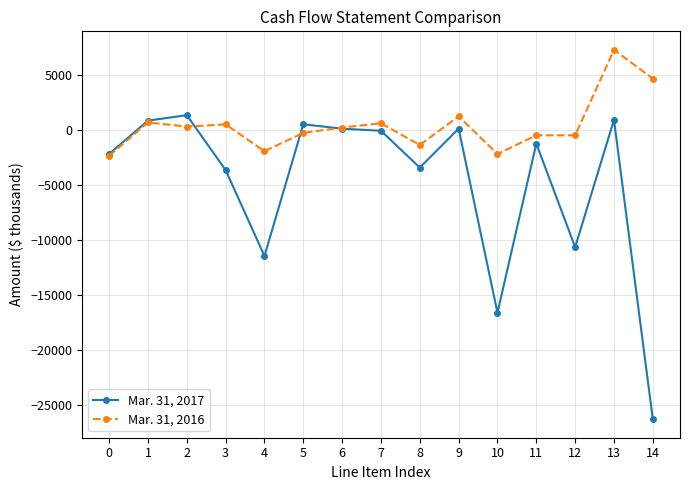

What is the highest value of the Mar. 31, 2017 series?

1370